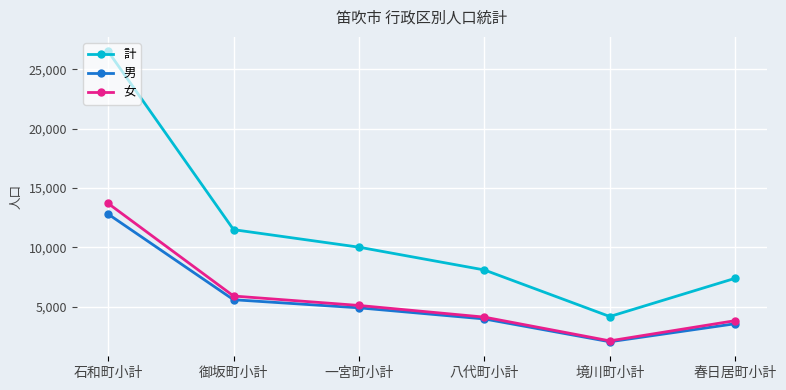

List the series in order of their peak value, highest first.

計, 女, 男